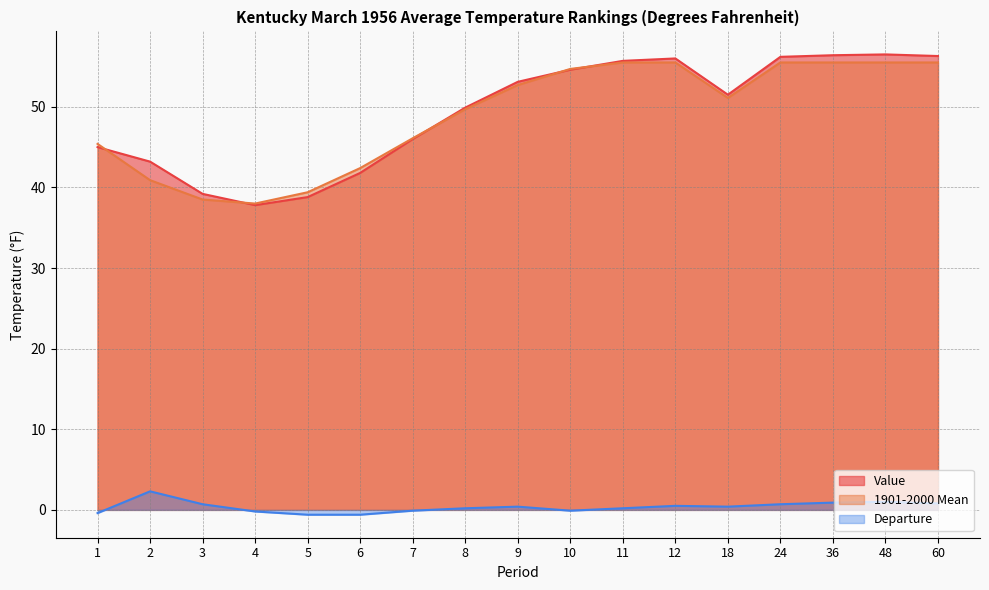

At which label is 1901-2000 Mean closest to 46?

7